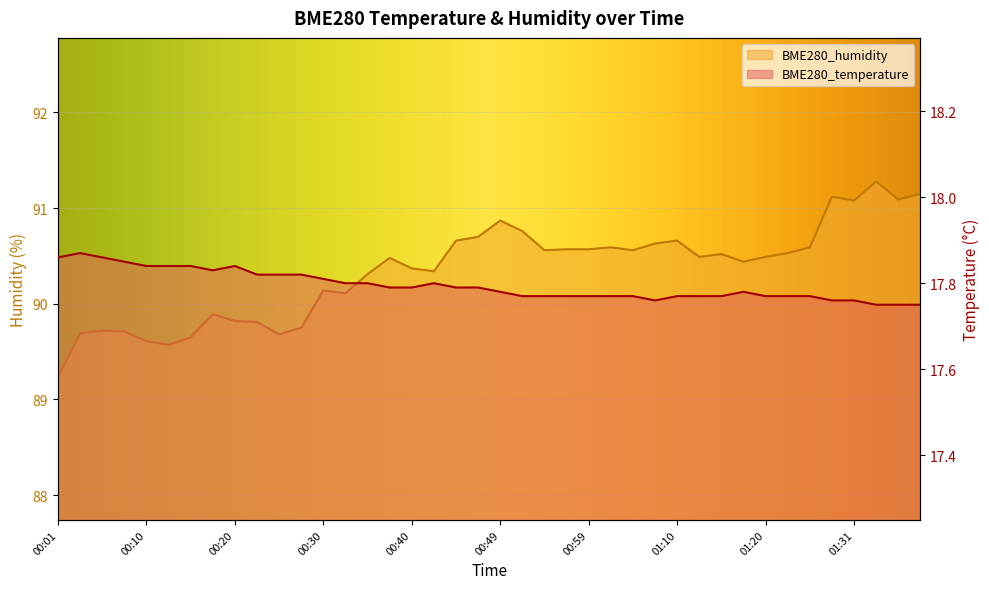

Where does the BME280_humidity series first go above 90?

00:30